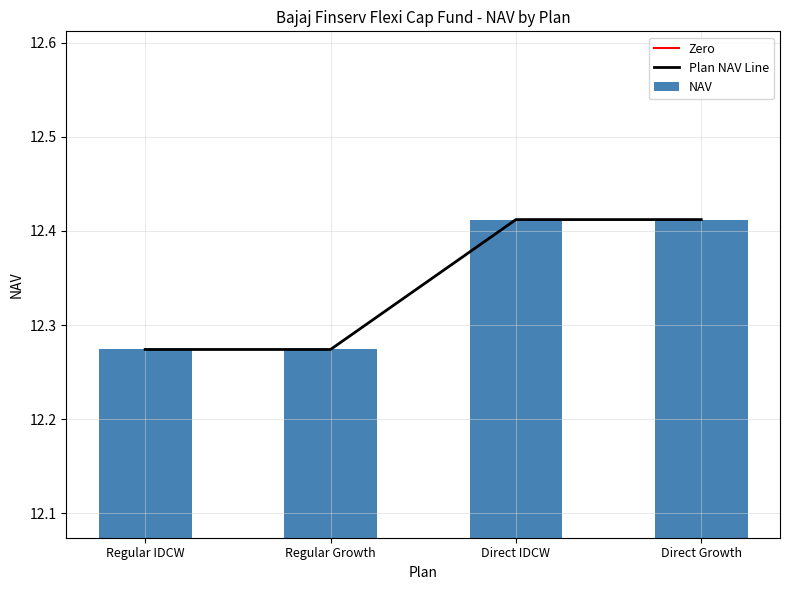

How many categories are shown in the chart?

4